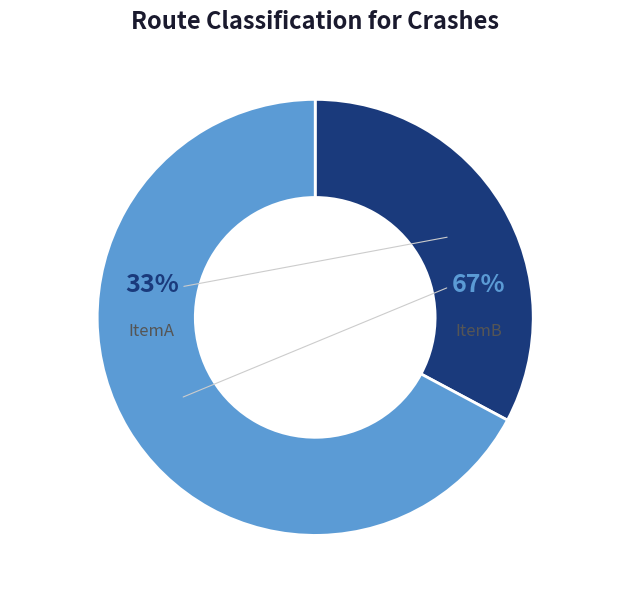

What percentage is the ItemB slice, to the nearest percent?

67%